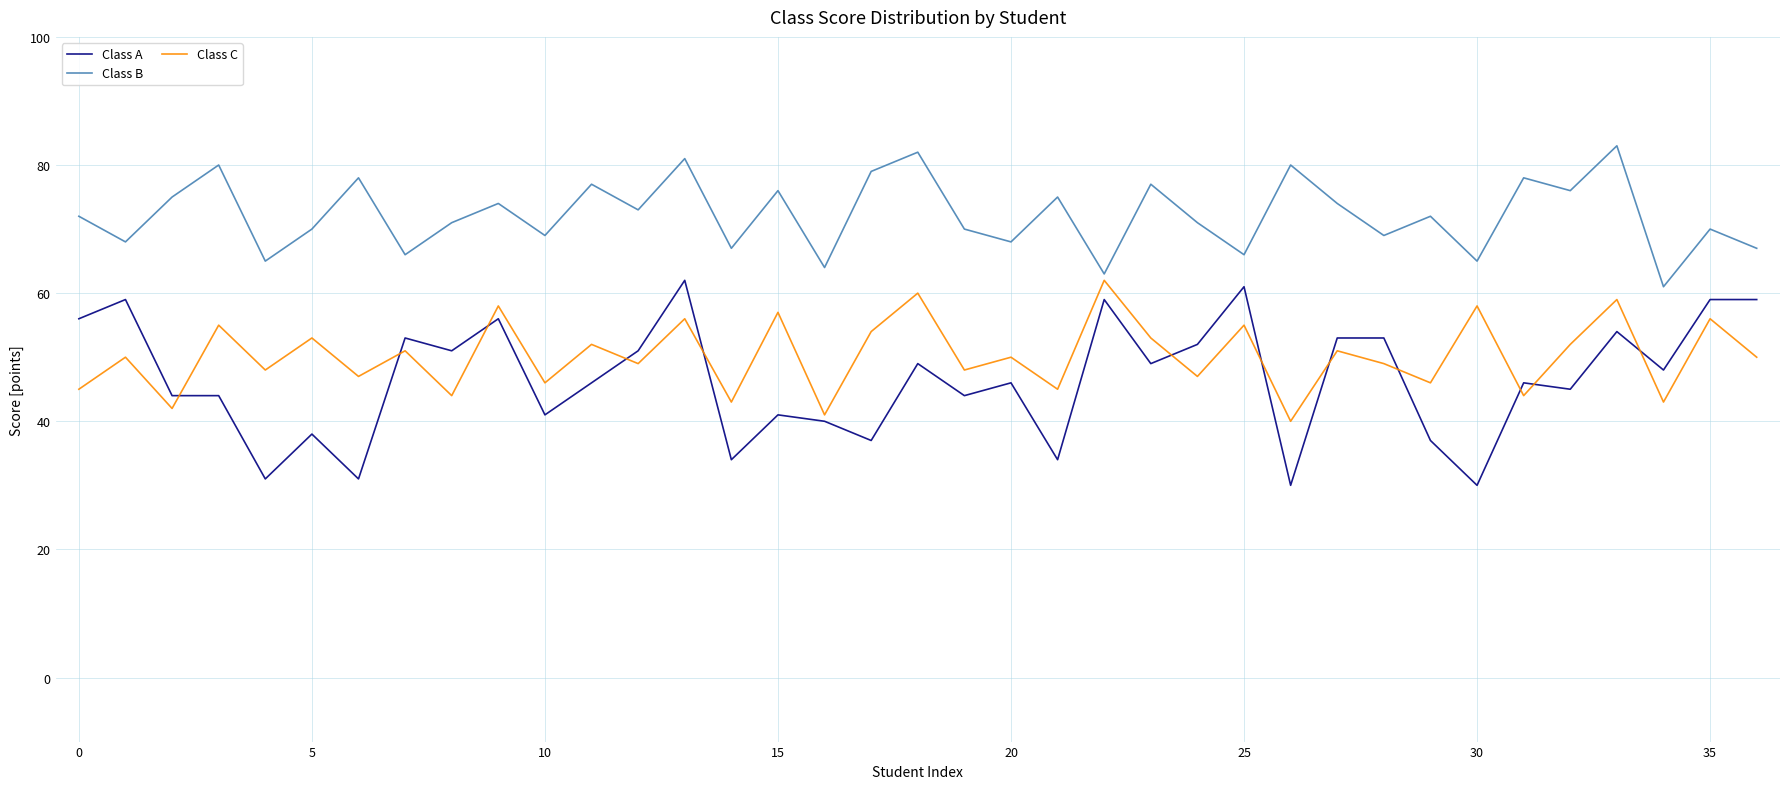

Which series has the widest spread of values?

Class A